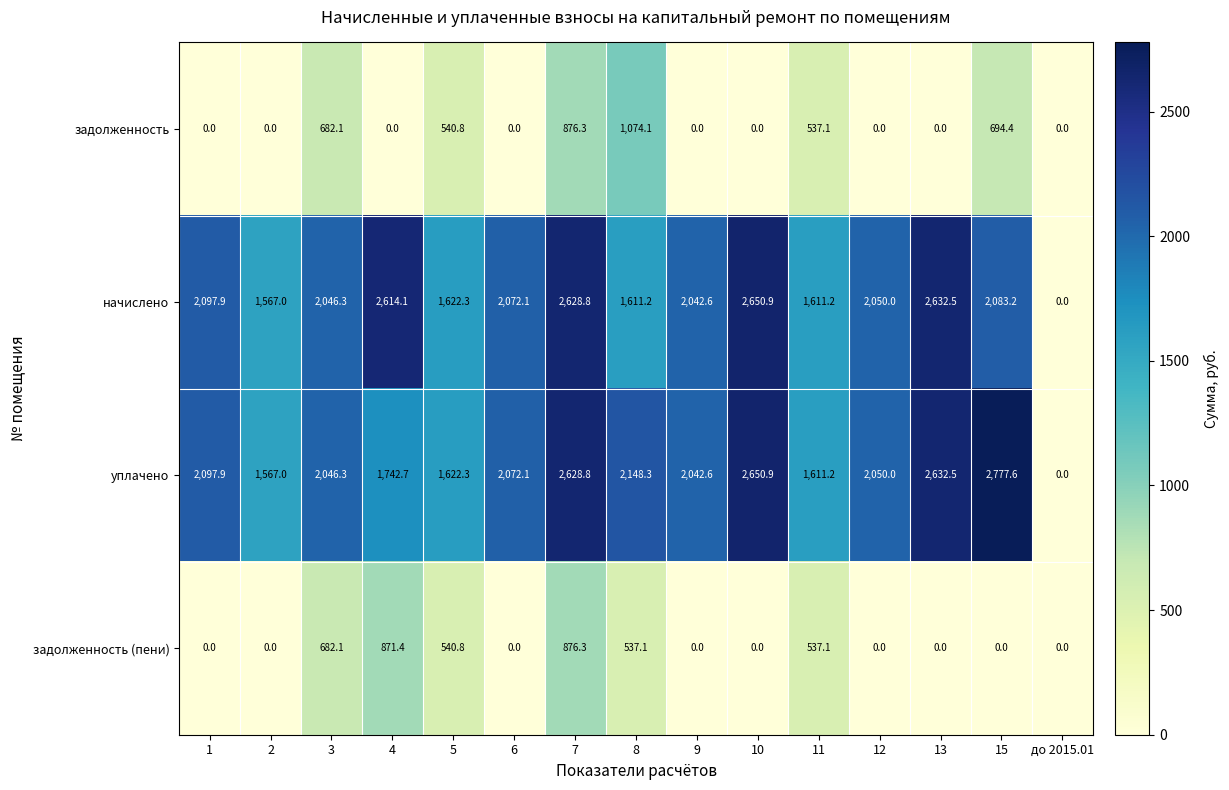

What is the difference between the уплачено values at 1 and 7?

530.9